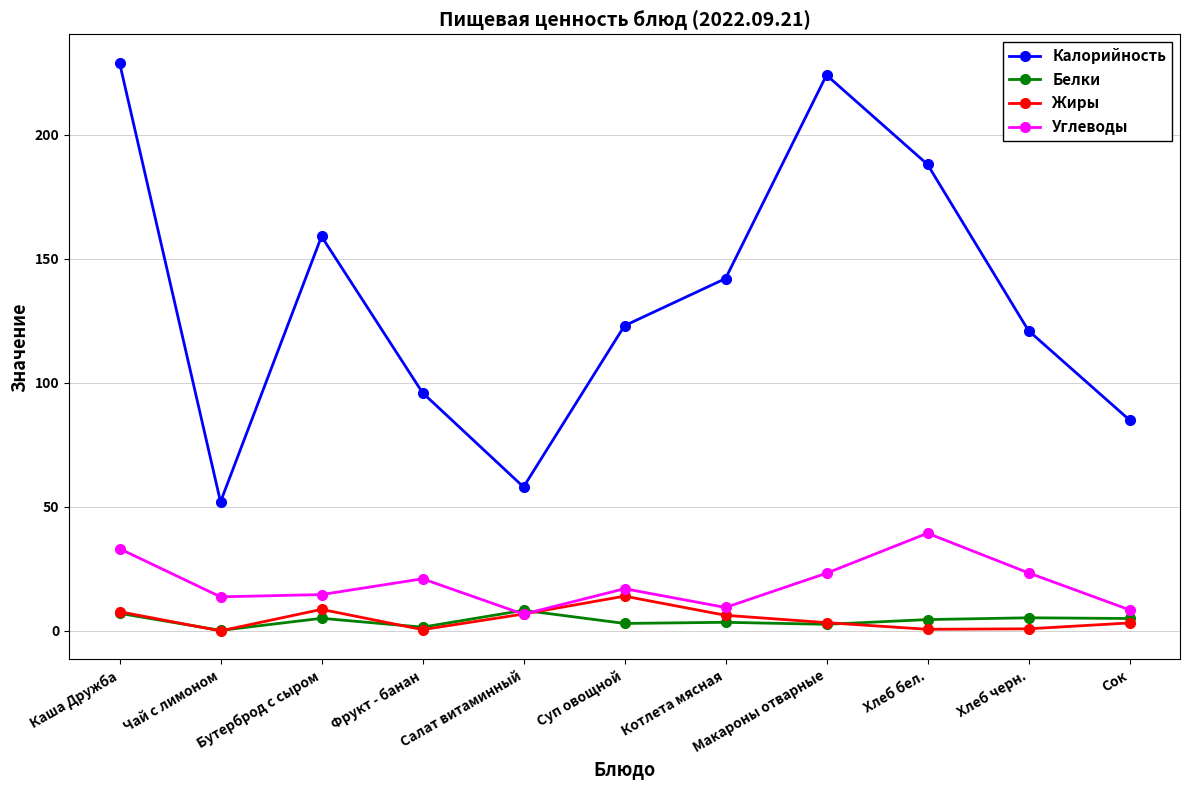

What is the value of the Калорийность point at the 9th from the left?

188.0